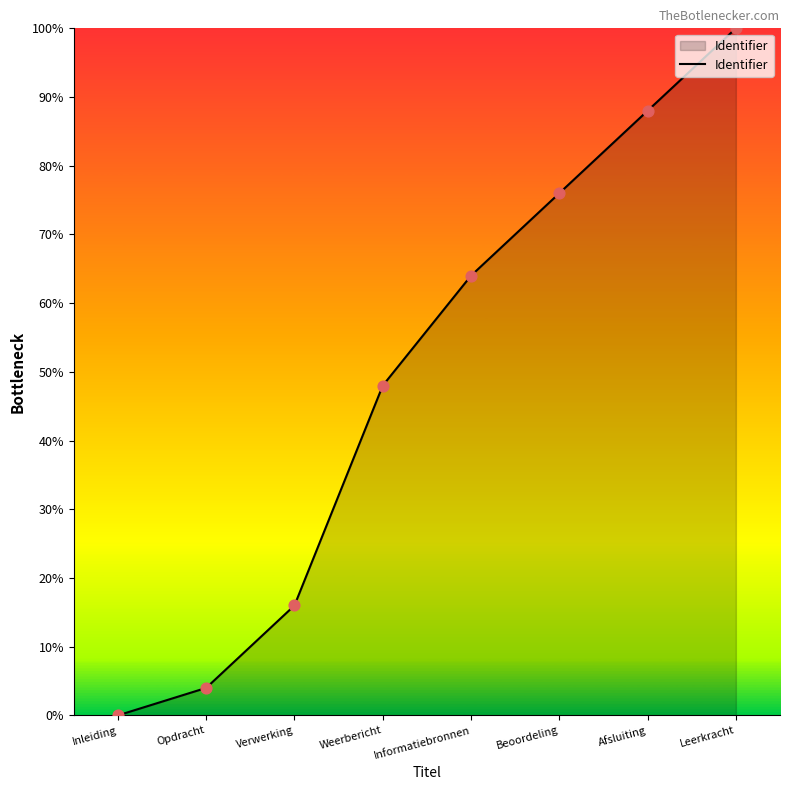

Which has a higher value, Beoordeling or Inleiding?

Beoordeling